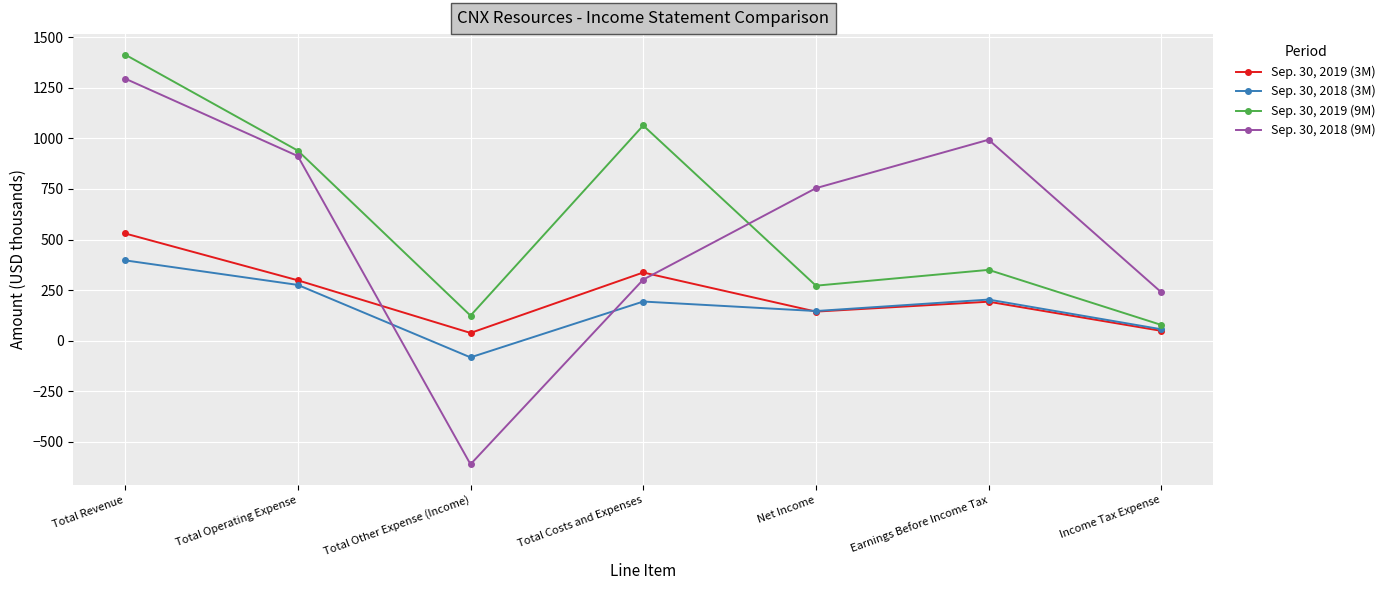

Rank the categories by Sep. 30, 2019 (9M) value from highest to lowest.

Total Revenue, Total Costs and Expenses, Total Operating Expense, Earnings Before Income Tax, Net Income, Total Other Expense (Income), Income Tax Expense